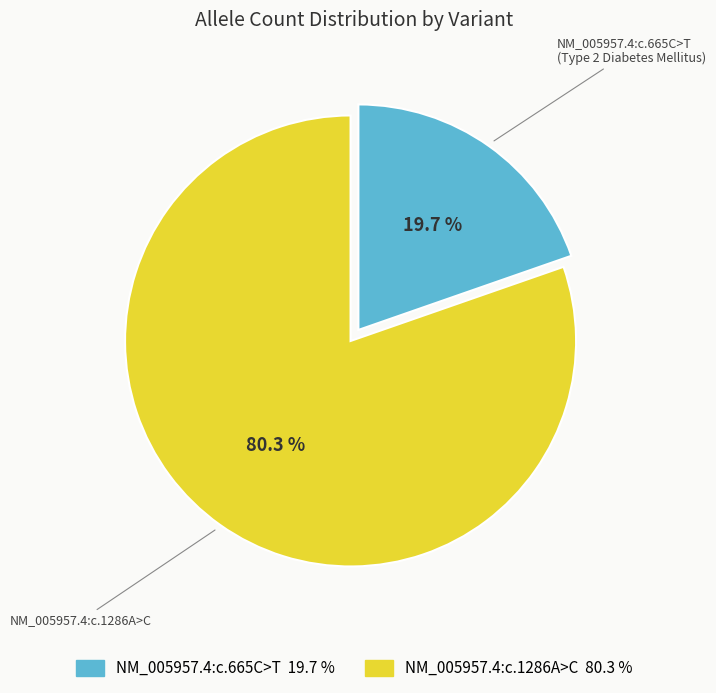

Between NM_005957.4:c.1286A>C and NM_005957.4:c.665C>T, which is larger?

NM_005957.4:c.1286A>C